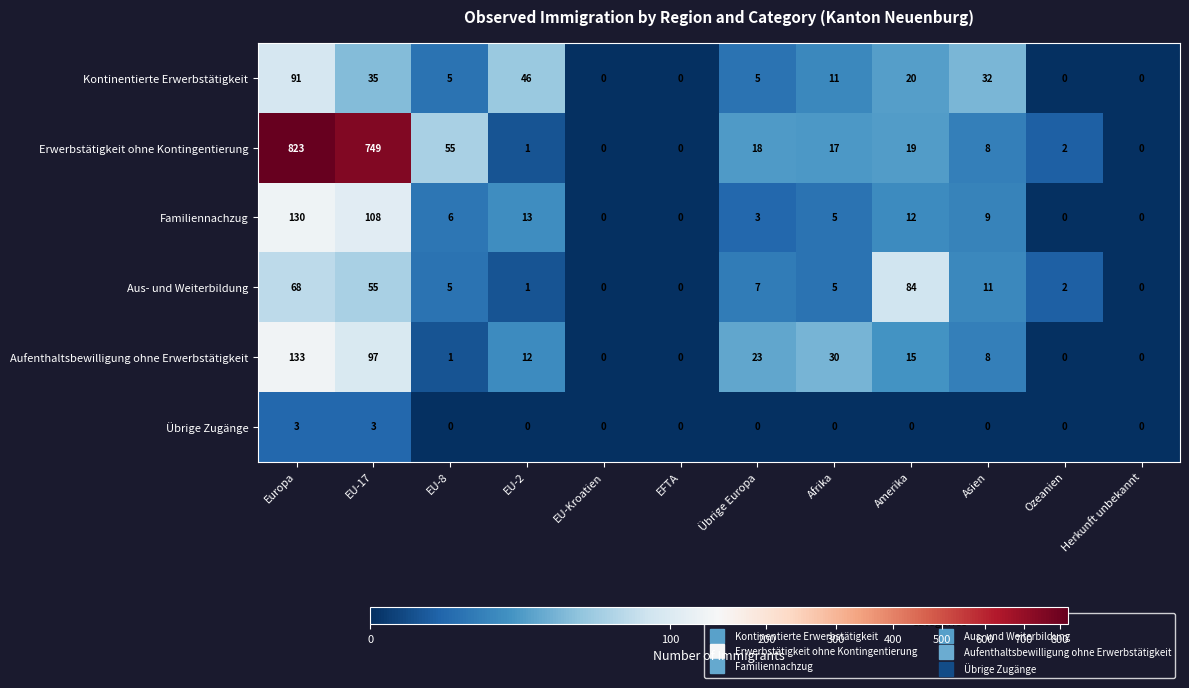

True or false: Erwerbstätigkeit ohne Kontingentierung has a value of 1 at EU-2.

True